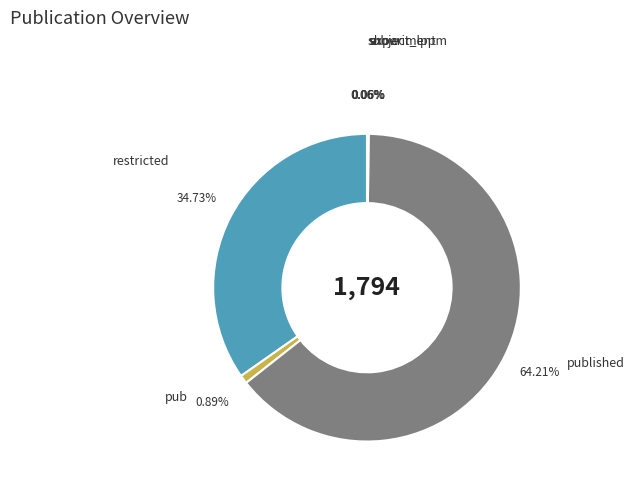

Rank the categories by value from lowest to highest.

experiment, show, subject_lppm, pub, restricted, published